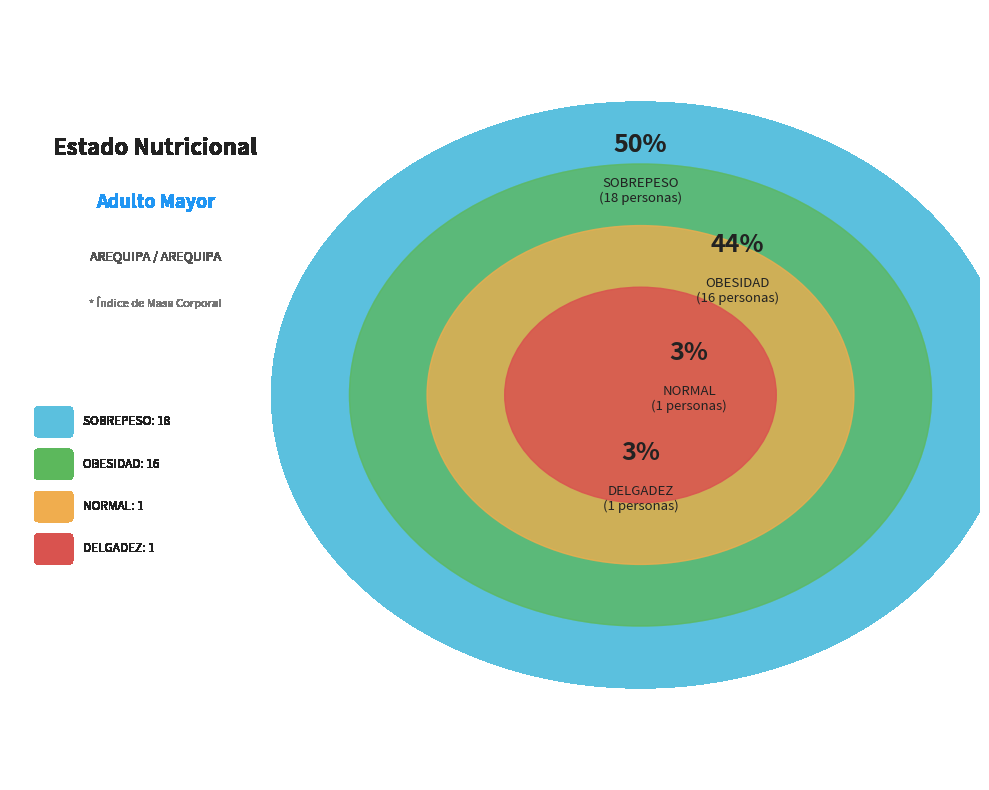

What is the largest slice in the pie chart?

SOBREPESO